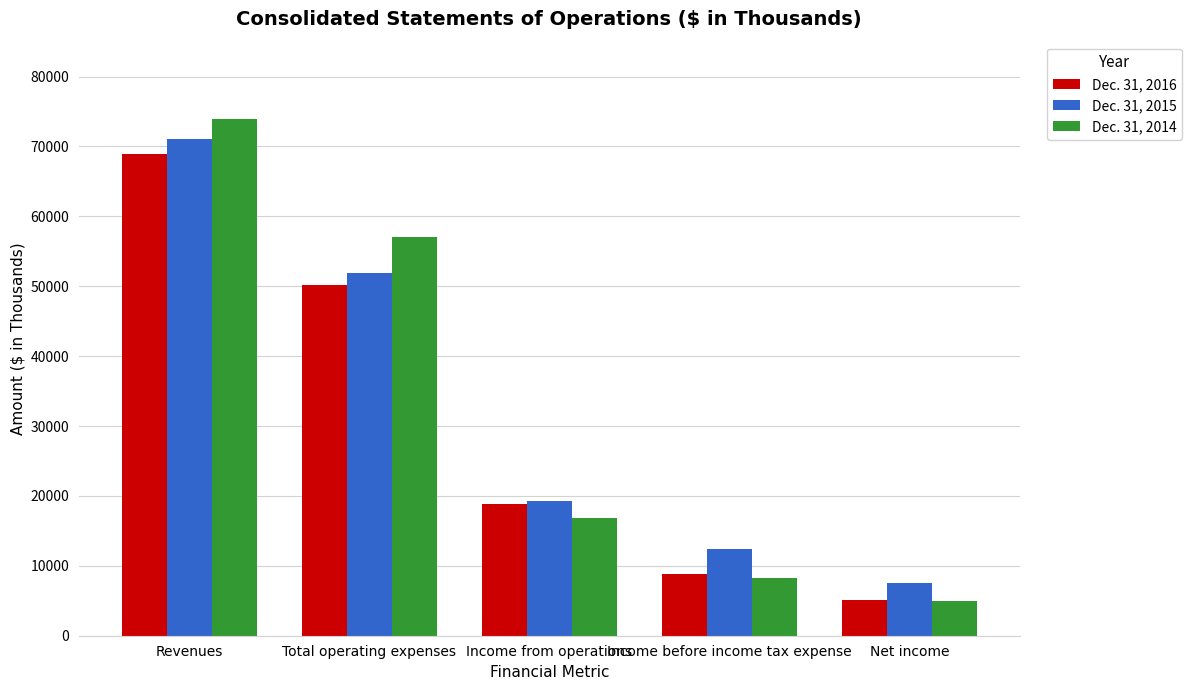

Which series changed the most between Revenues and Net income?

Dec. 31, 2014